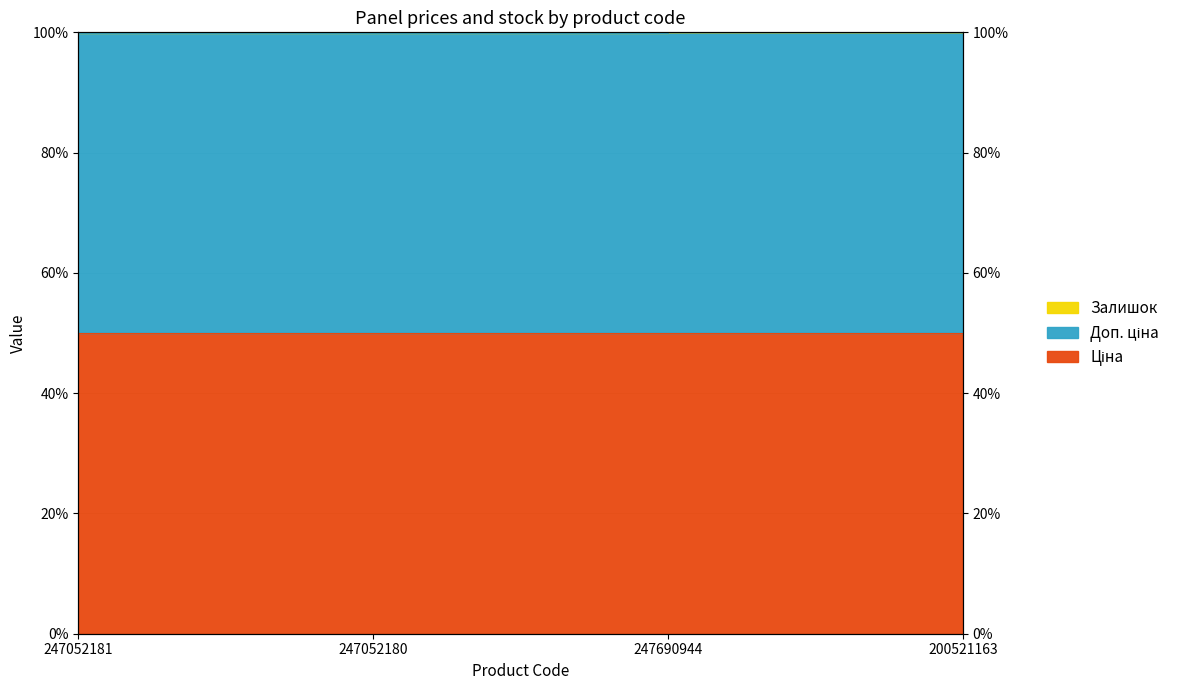

Which label corresponds to the largest value in the chart?

200521163